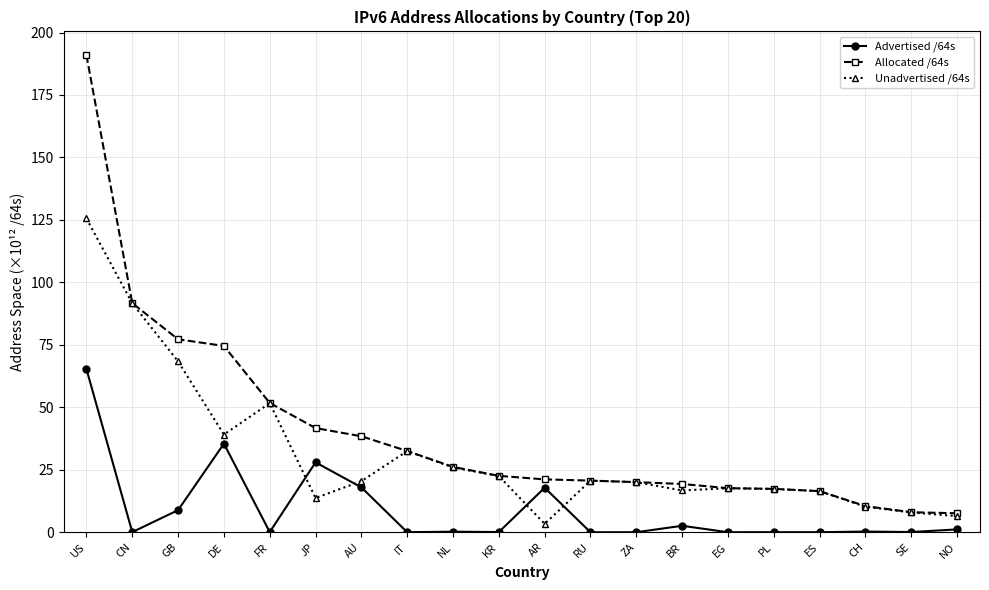

What is the approximate value of Allocated /64s at IT?

32.5